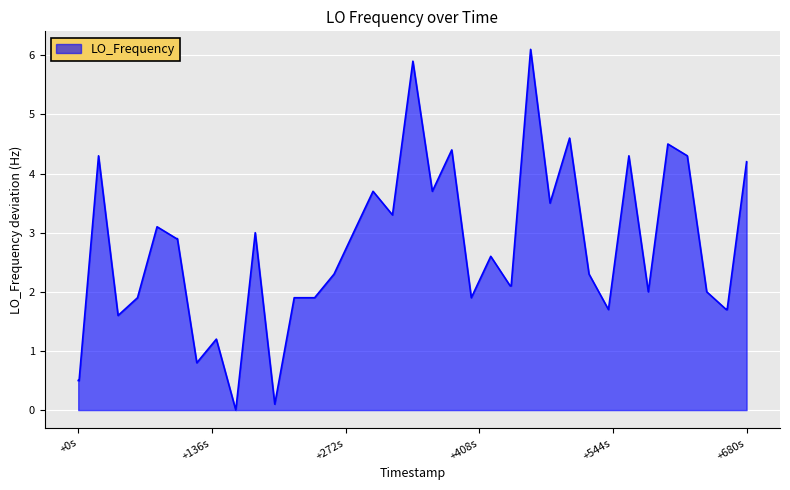

What is the difference between the maximum and minimum values?

6.1